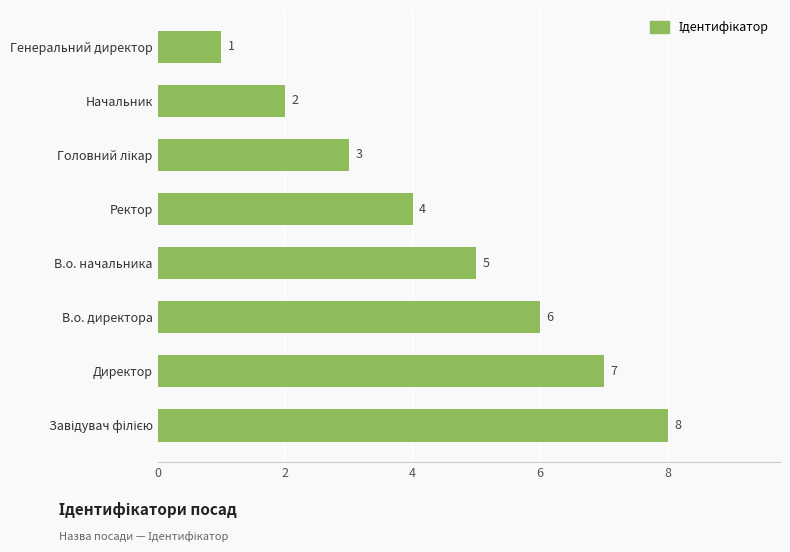

The value at Генеральний директор is 1. True or false?

True